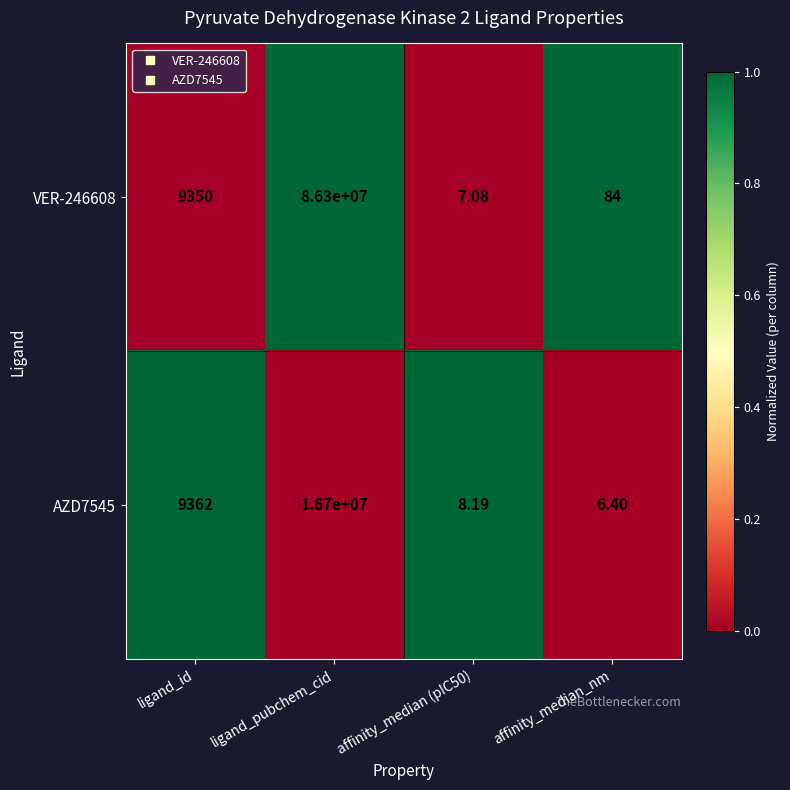

At which label is AZD7545 closest to 8350003?

ligand_id